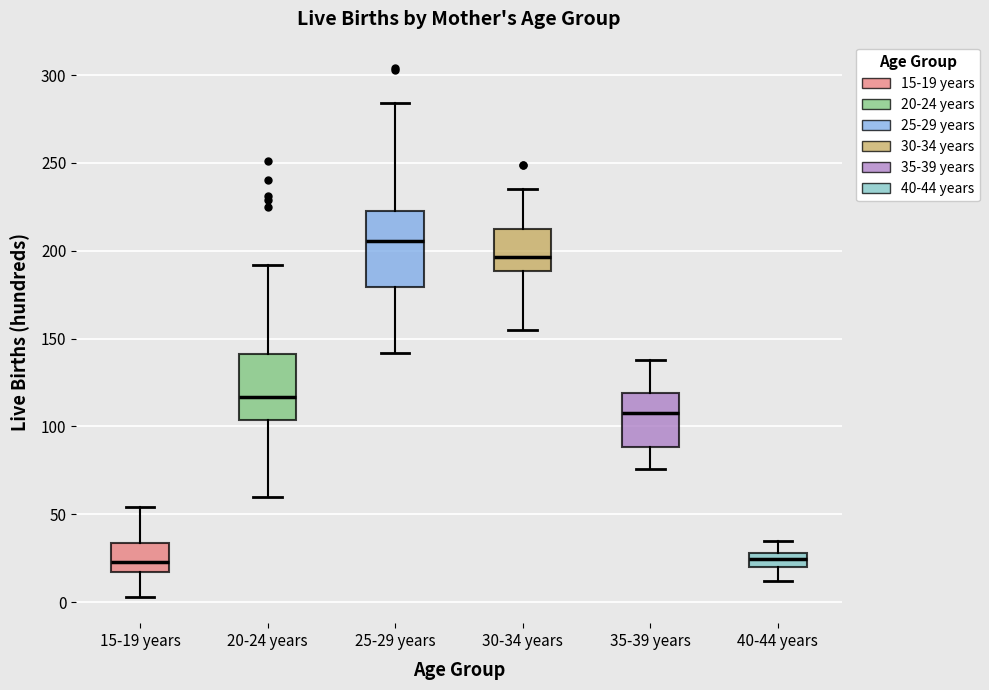

Reading left to right, read every box against the y-axis: the position of its median line, the range the box covers, and the ends of its whiskers. The values are not printed on the chart, so give them approximately, as read against the axis.

15-19 years: median 25, box 15 to 35, whiskers 5 to 55
20-24 years: median 115, box 105 to 140, whiskers 60 to 190
25-29 years: median 205, box 180 to 225, whiskers 140 to 285
30-34 years: median 195, box 190 to 210, whiskers 155 to 235
35-39 years: median 110, box 90 to 120, whiskers 75 to 140
40-44 years: median 25, box 20 to 30, whiskers 10 to 35